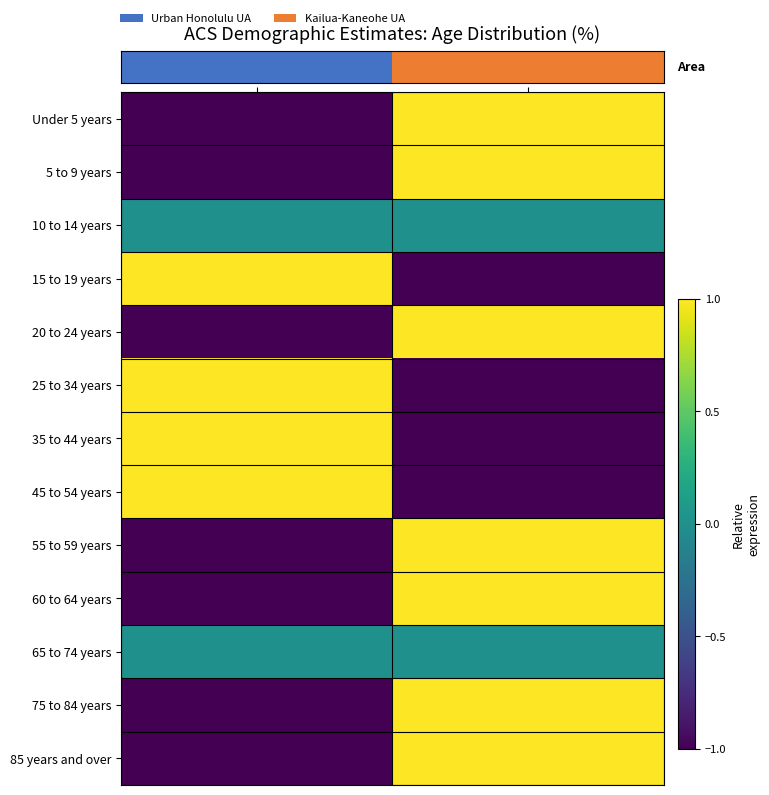

The 85 years and over series shows 0.6 at Kailua-Kaneohe UA. True or false?

False